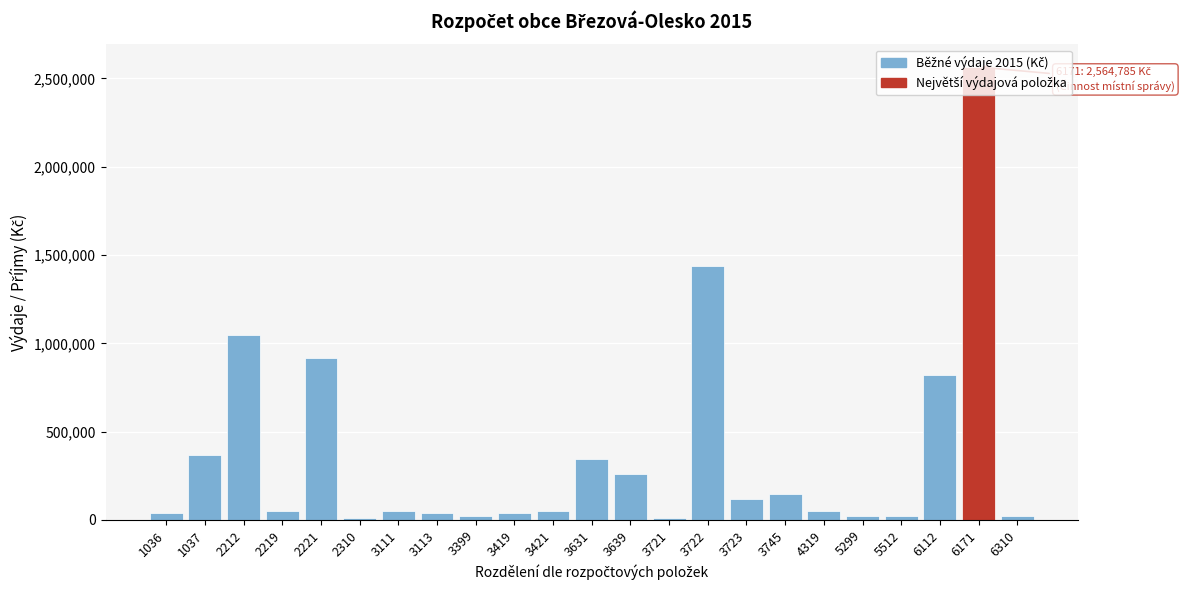

What is the greatest value displayed?

2564785